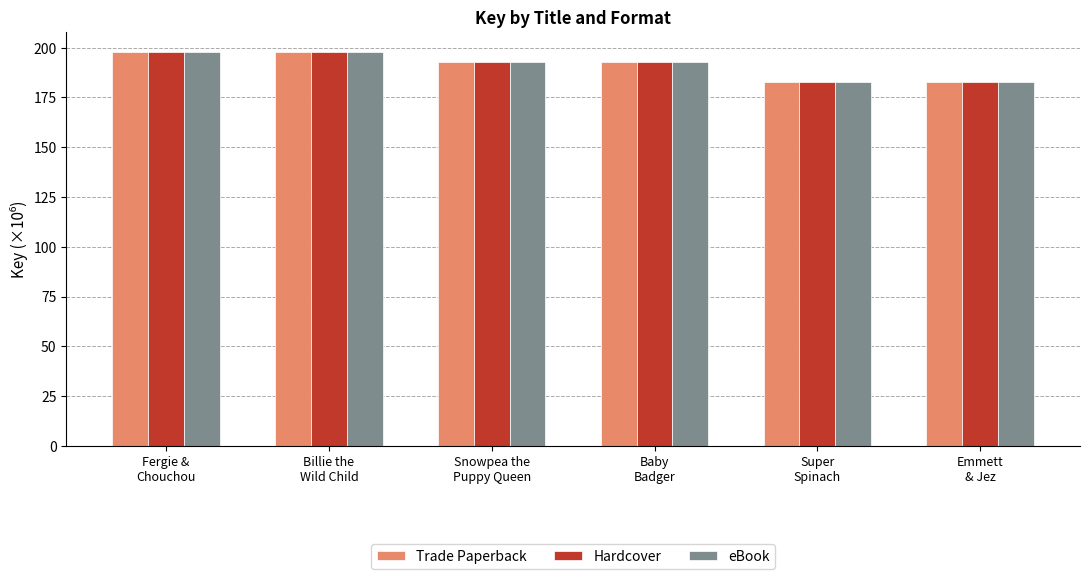

At how many categories does at least one series exceed 190?

4